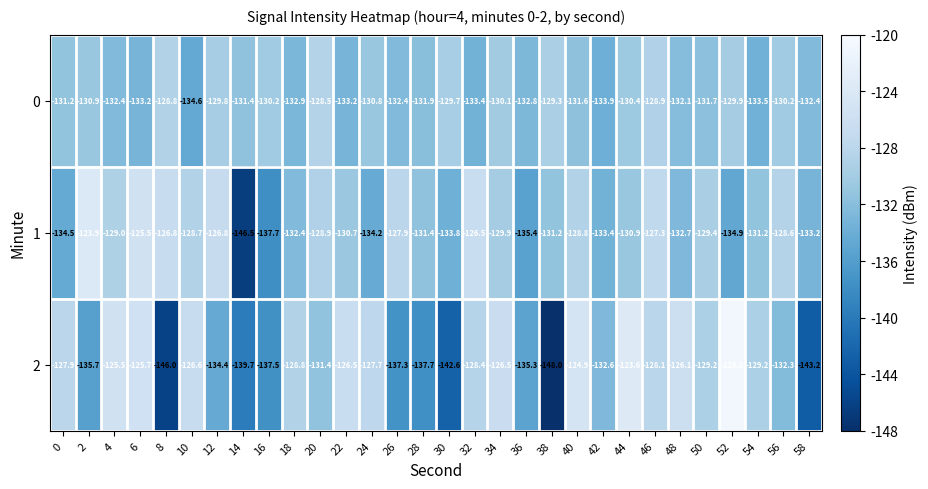

At which category does the chart reach its minimum across all series?

38